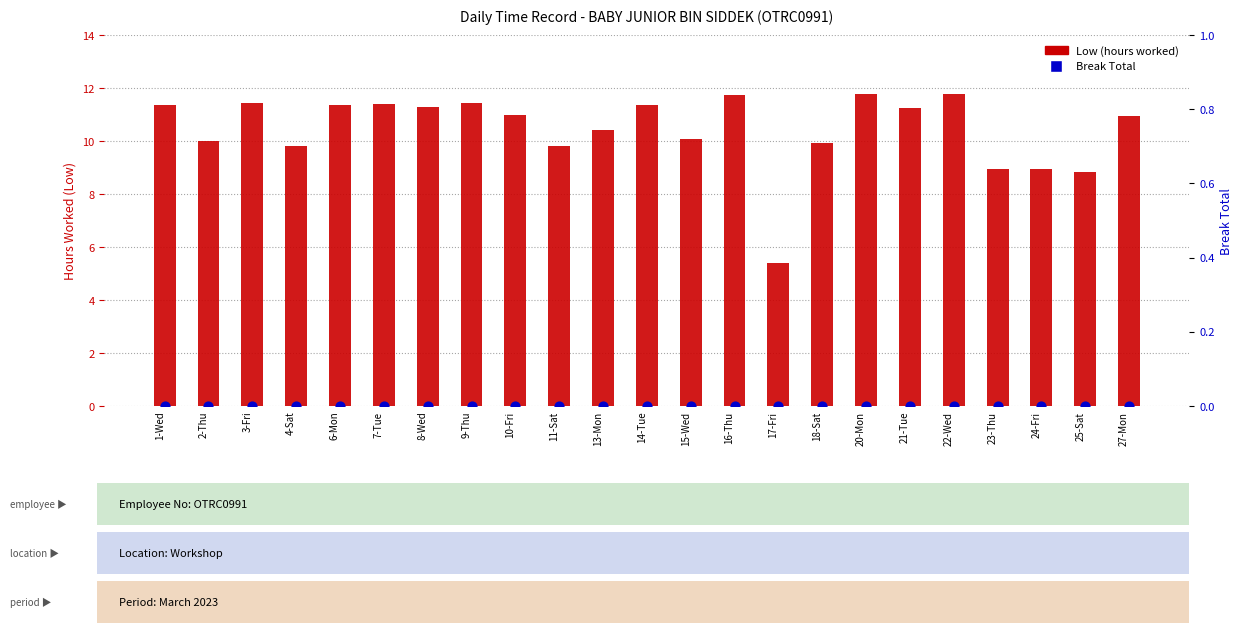

At which category is the sum across all series the highest?

20-Mon